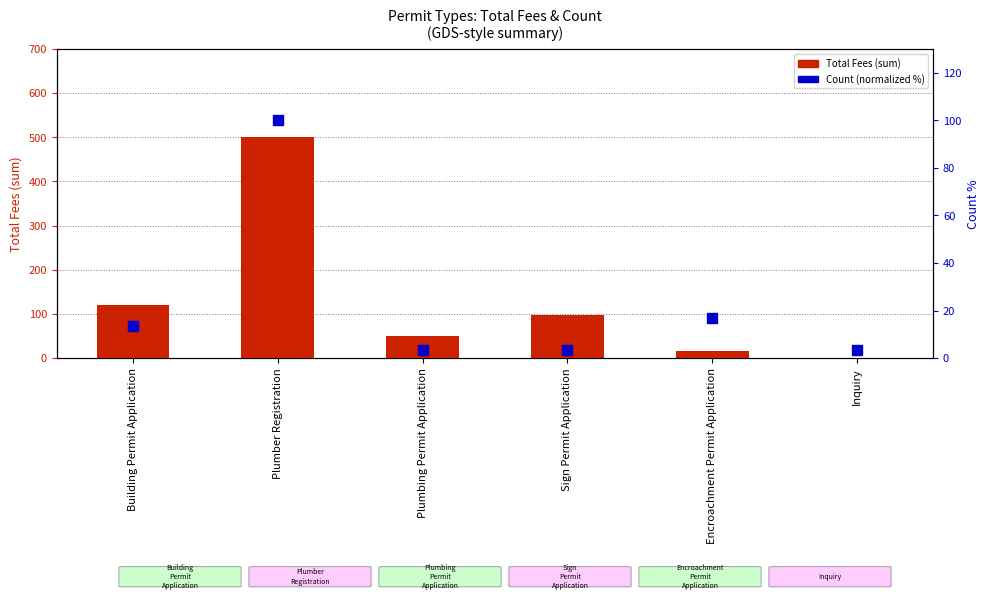

Which series contains the highest Y value?

Total Fees (sum)